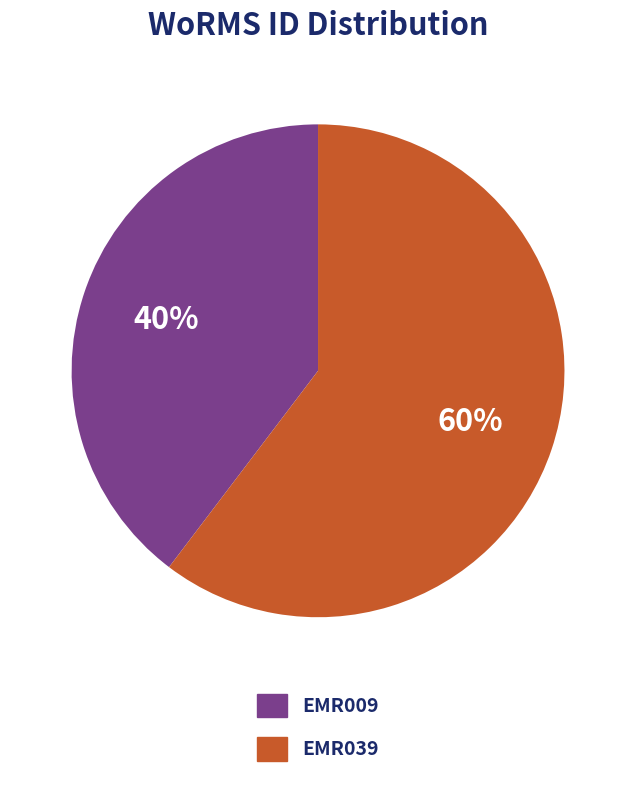

What percentage is the EMR009 slice, to the nearest percent?

40%